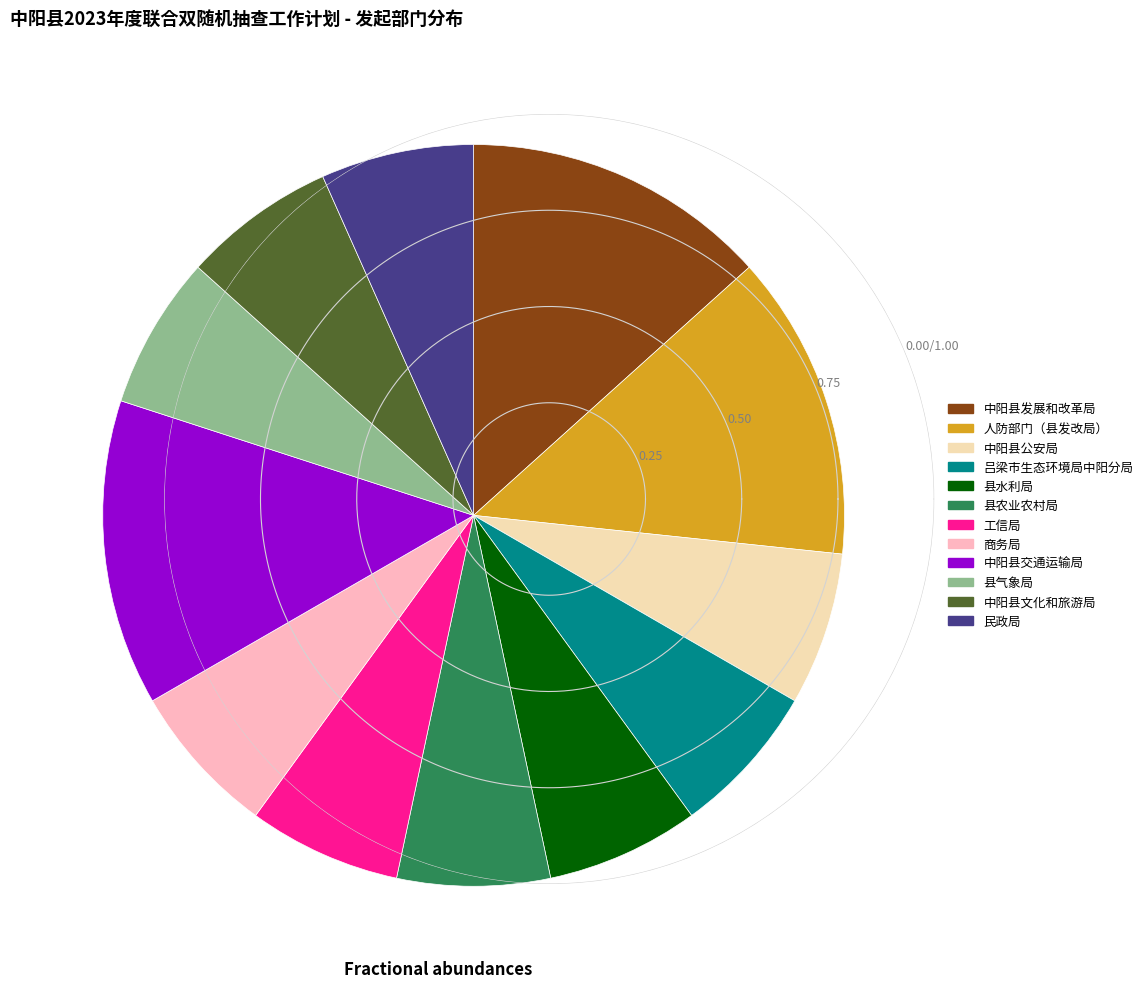

How many slices are in this pie chart?

12